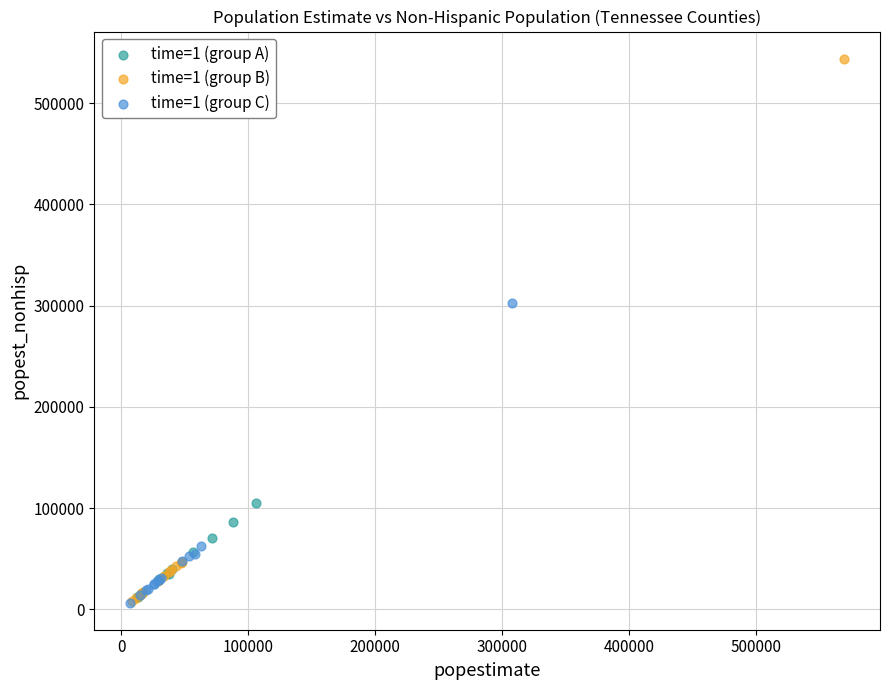

Which series contains the highest Y value?

time=1 (group B)